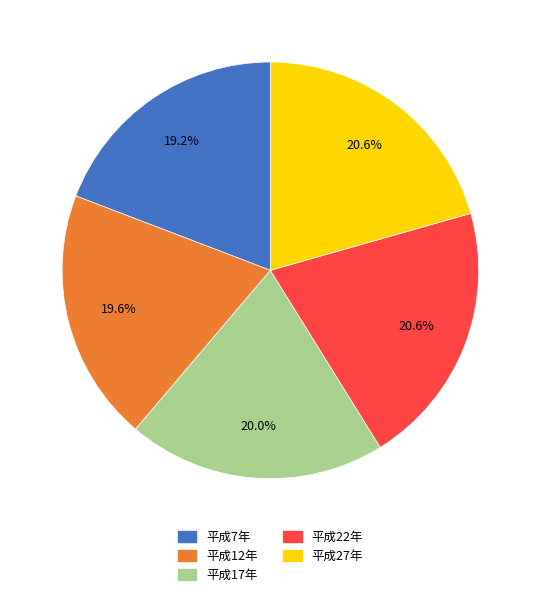

What percentage is the 平成12年 slice, to the nearest percent?

20%